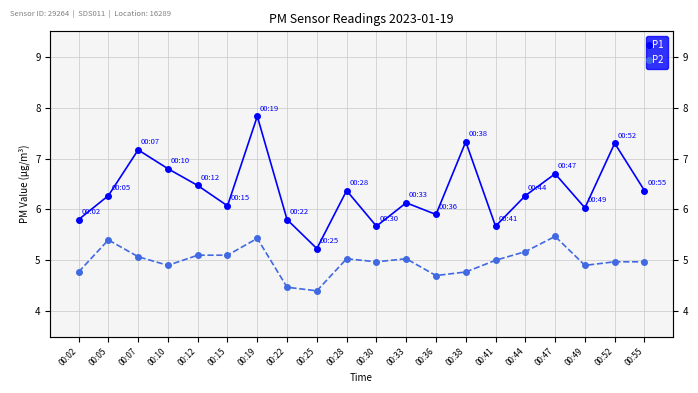

Read the P1 value at 00:22.

5.8